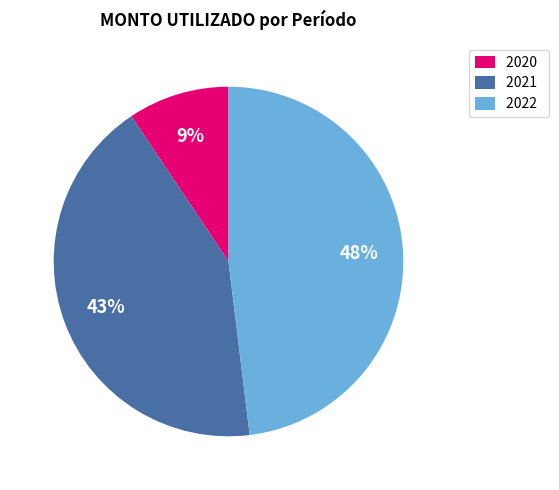

How many segments does this pie chart have?

3